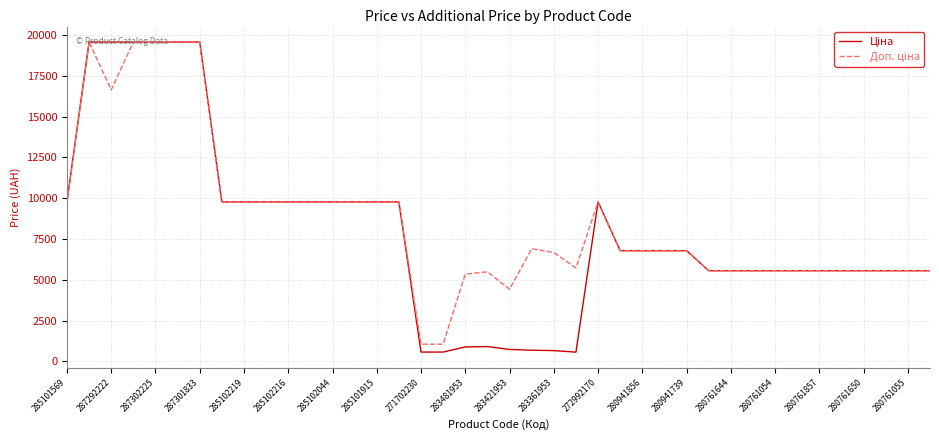

What is the greatest value displayed?

19564.9